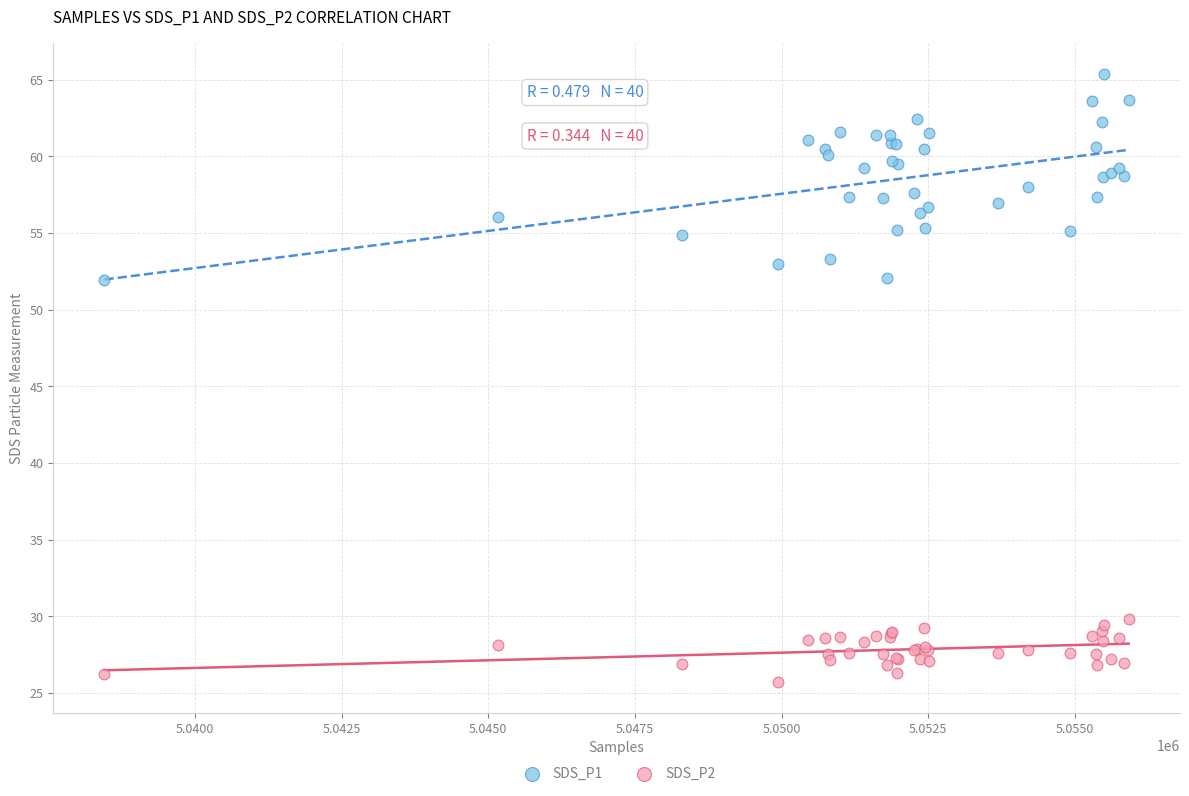

Which series has the largest Y range (max minus min)?

SDS_P1